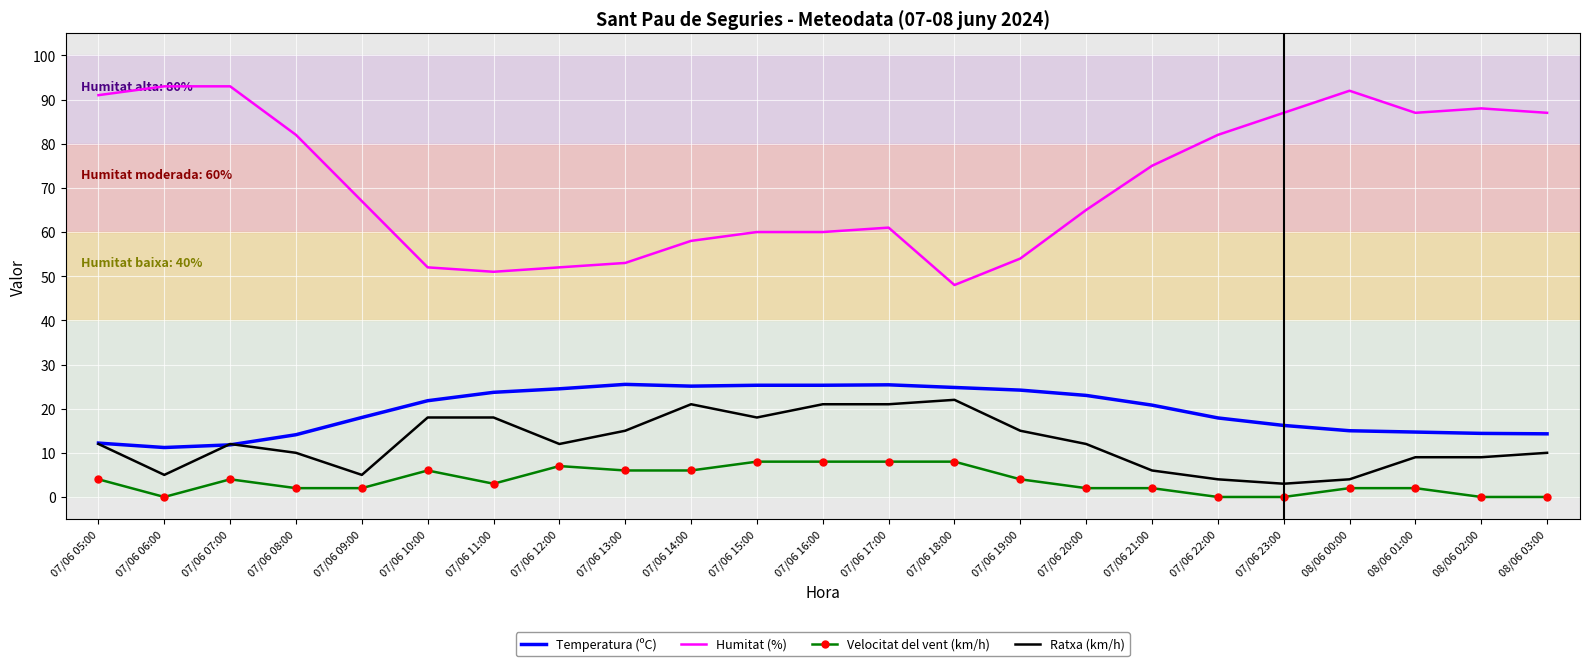

Read the Velocitat del vent (km/h) value at 07/06 13:00.

6.0